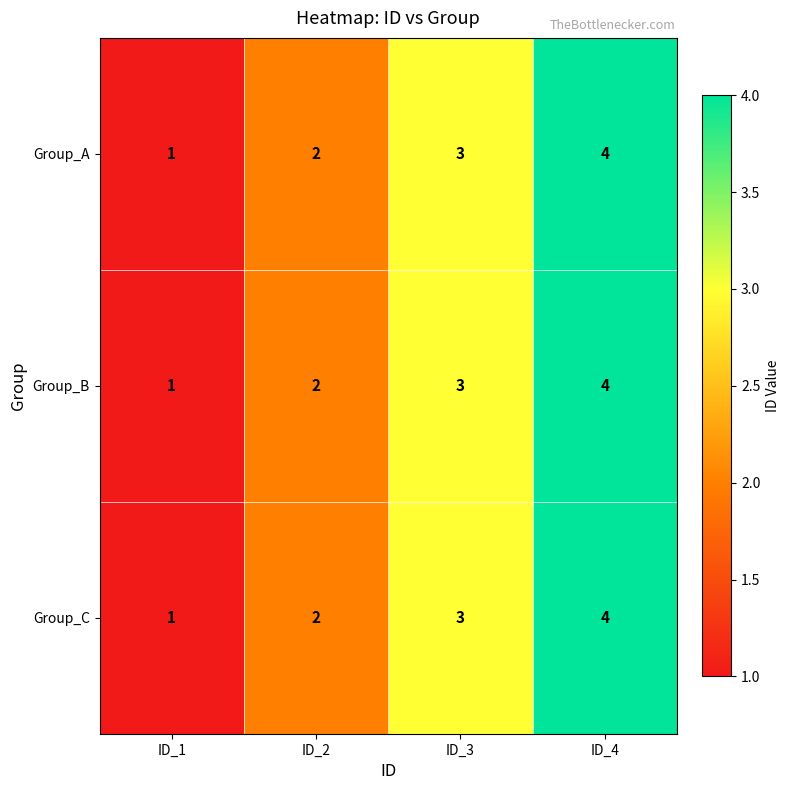

Count the number of categories in the chart.

4